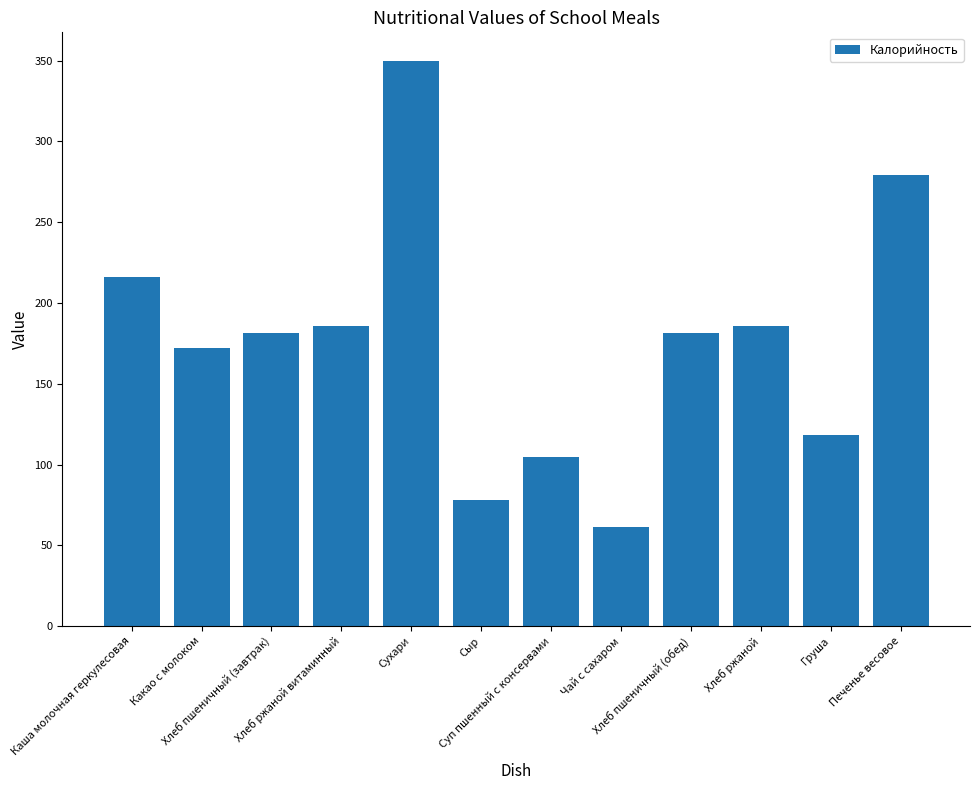

What is the average value?

176.2